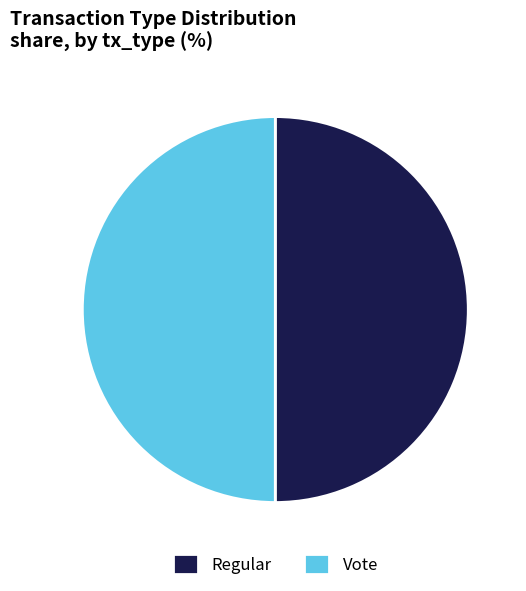

What is the ratio of the value at Regular to the value at Vote?

1.0